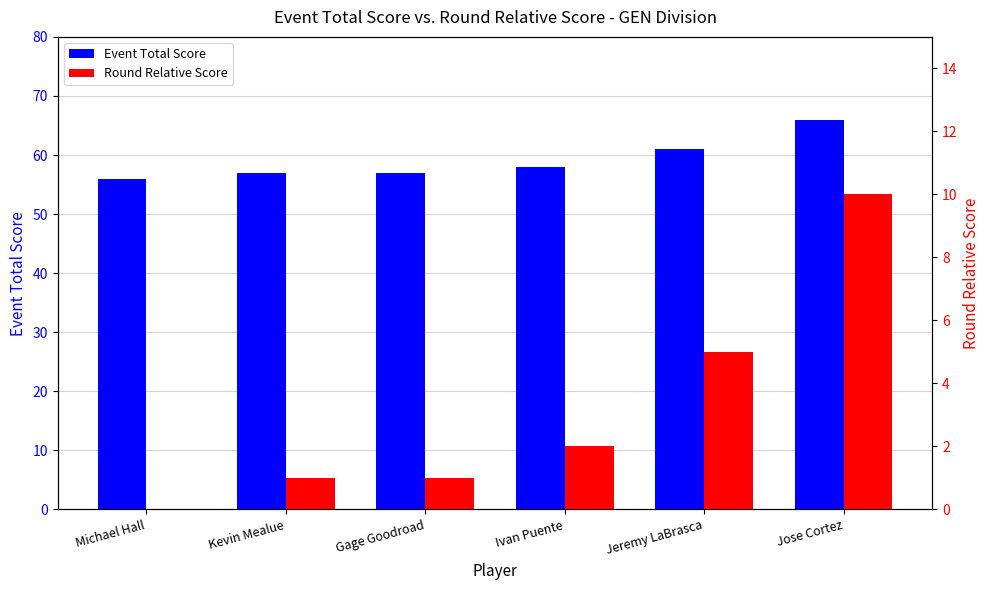

Is the value of Round Relative Score at Gage Goodroad greater than the value of Event Total Score at Michael Hall?

No